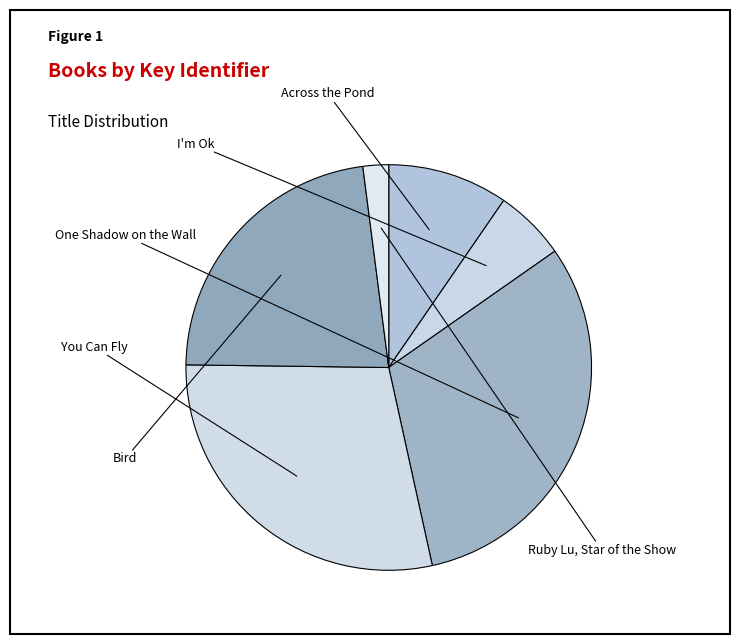

How many segments does this pie chart have?

6